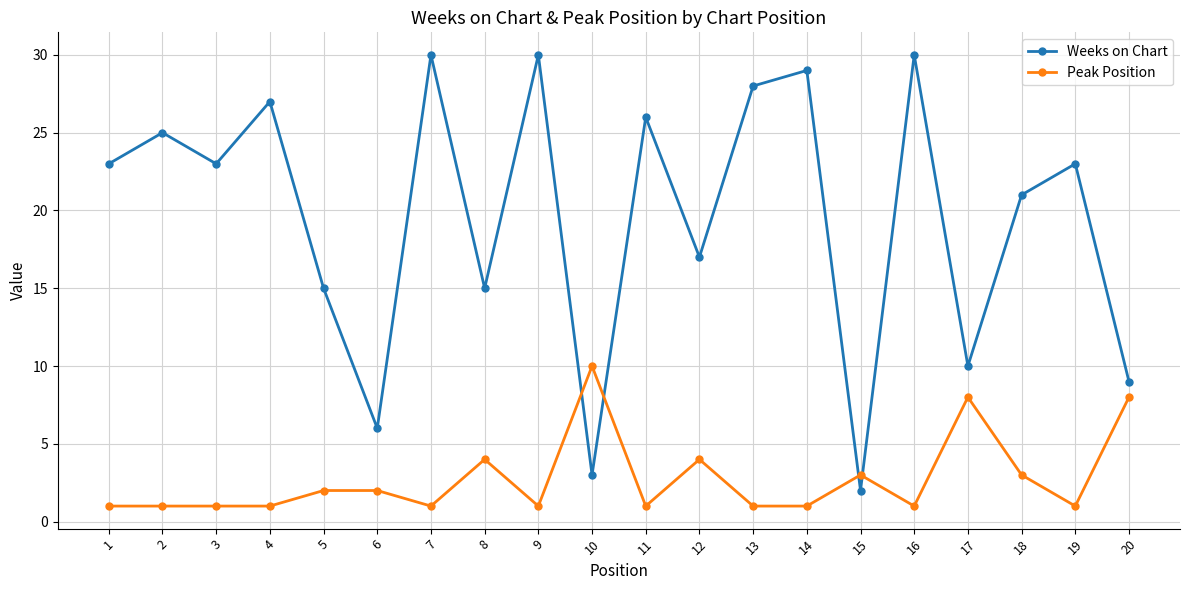

Is it true that Weeks on Chart equals 8 at 13?

False